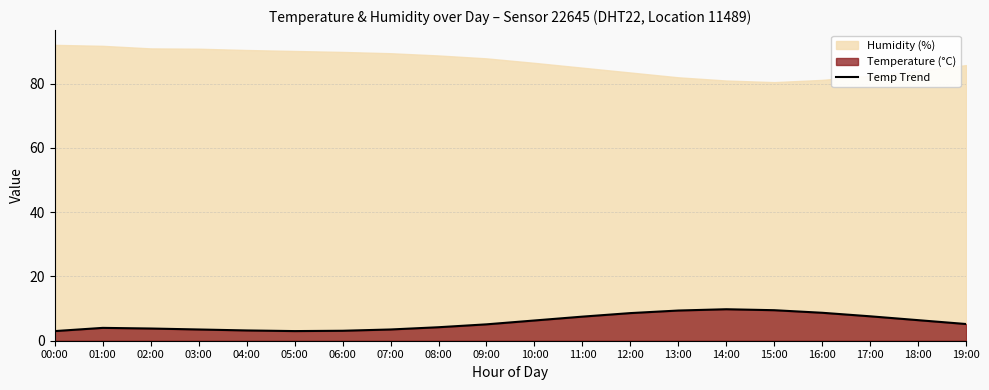

List the labels in order of value, largest first.

14:00, 15:00, 13:00, 16:00, 12:00, 17:00, 11:00, 18:00, 10:00, 19:00, 09:00, 08:00, 01:00, 02:00, 03:00, 07:00, 04:00, 06:00, 00:00, 05:00